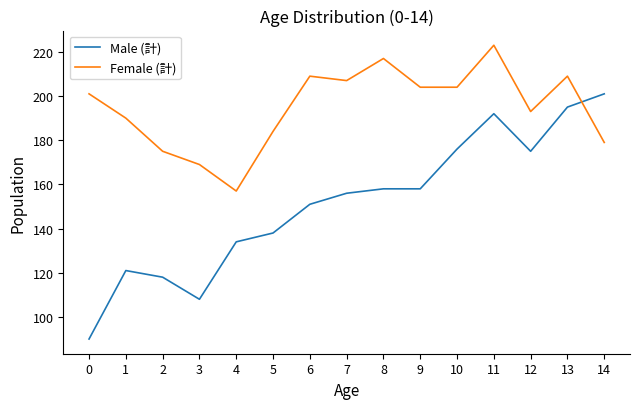

At which category does the chart reach its peak across all series?

11